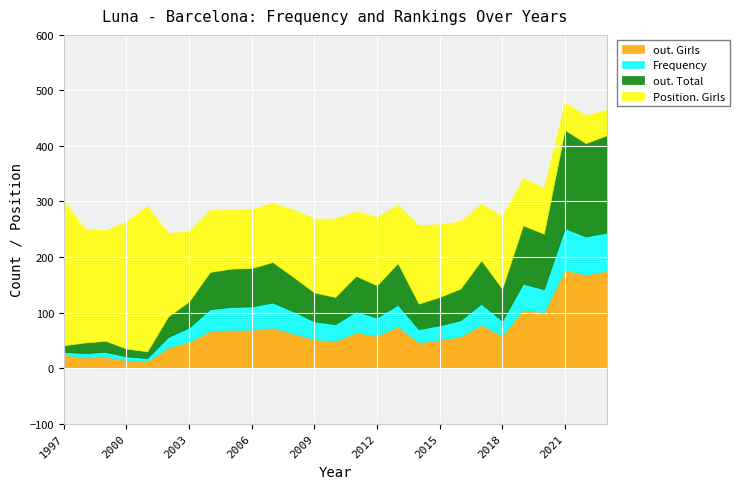

At how many categories does at least one series exceed 177?

5